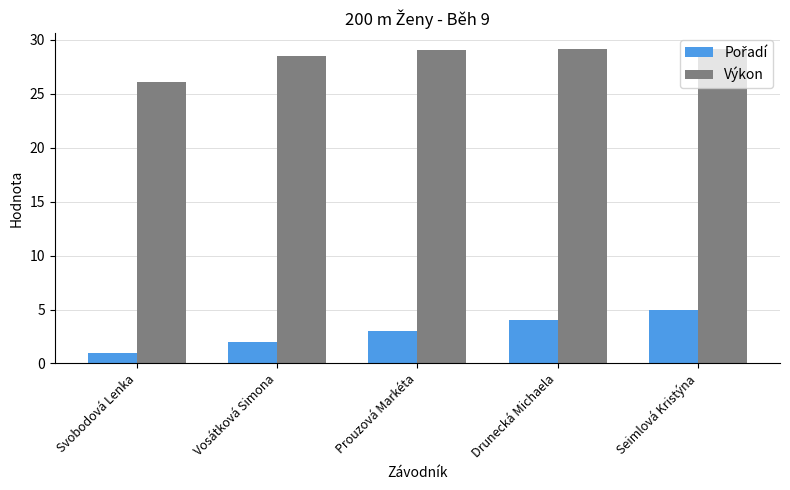

Which series changed the most between Svobodová Lenka and Vosátková Simona?

Výkon